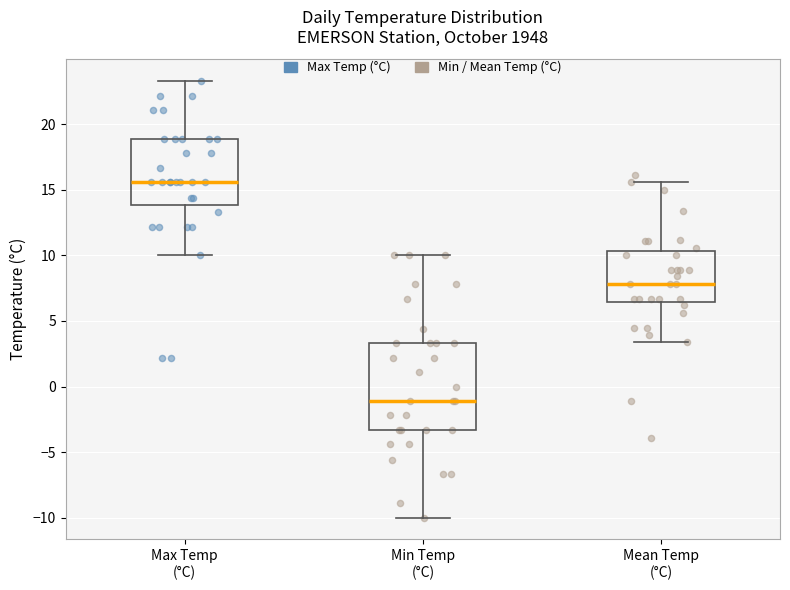

Reading left to right, transcribe this box plot: for each box, give where its median line is, the range the box spans, and where its two whiskers end, as read against the y-axis. The values are not printed on the chart, so give them approximately, as read against the axis.

Max Temp (°C): median 15.5, box 14.0 to 19.0, whiskers 10.0 to 23.5
Min Temp (°C): median -1.0, box -3.5 to 3.5, whiskers -10.0 to 10.0
Mean Temp (°C): median 8.0, box 6.5 to 10.5, whiskers 3.5 to 15.5